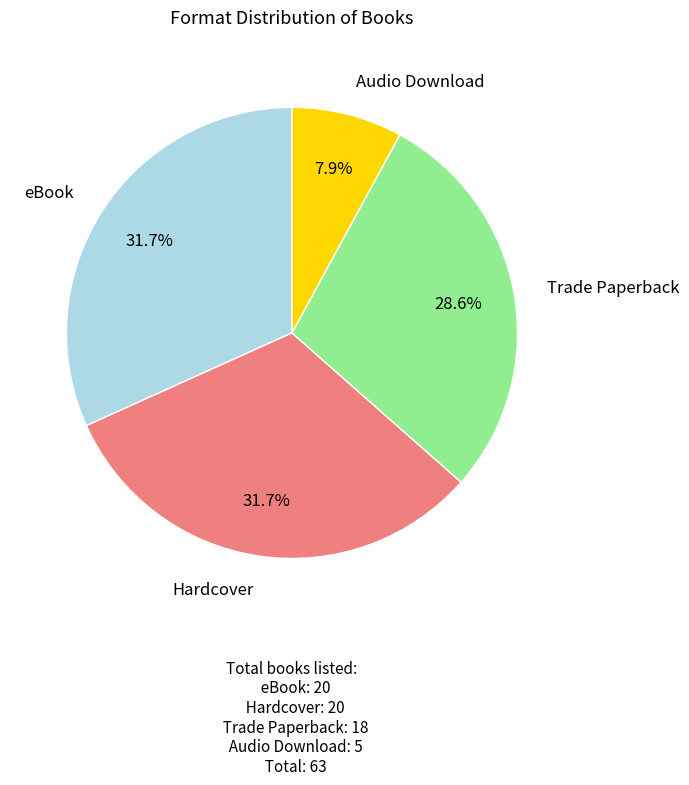

Is there any slice that represents more than half of the pie?

No